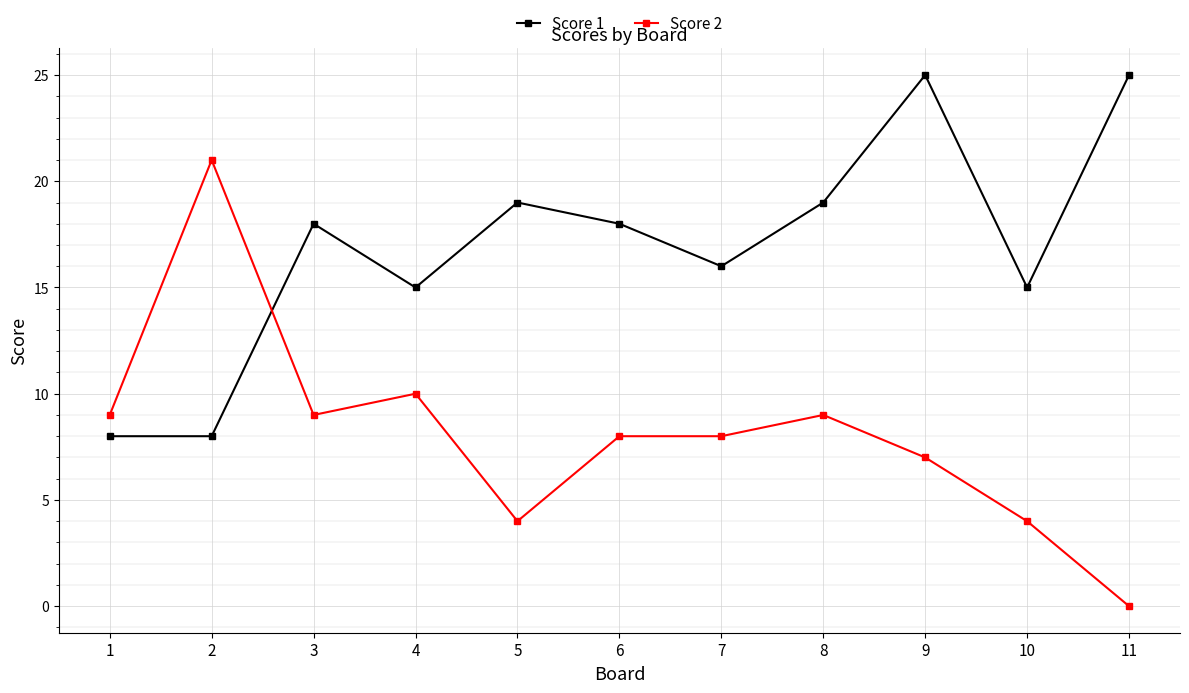

Is the value of Score 2 at 7 greater than the value of Score 1 at 4?

No